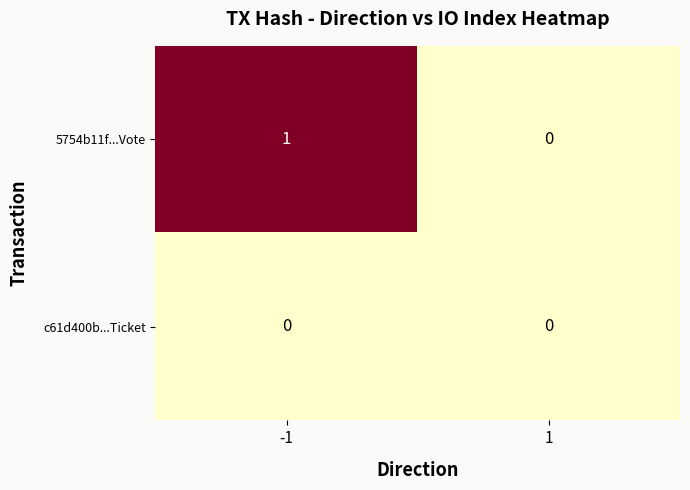

Reading left to right, what are all the values shown in this chart?

5754b11f...Vote: -1=1	1=0
c61d400b...Ticket: -1=0	1=0